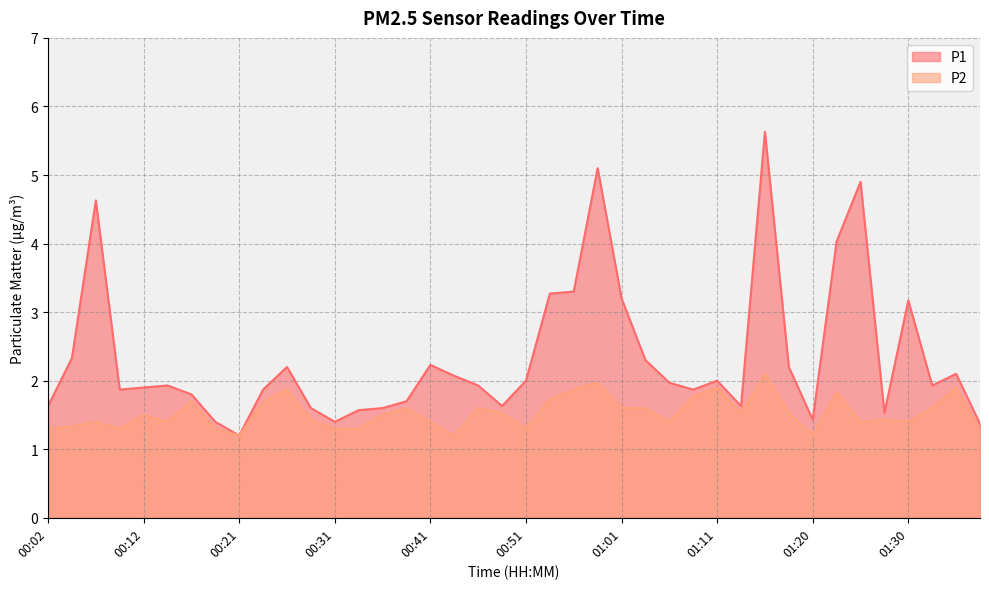

How many interior local valleys does the P2 series have?

10